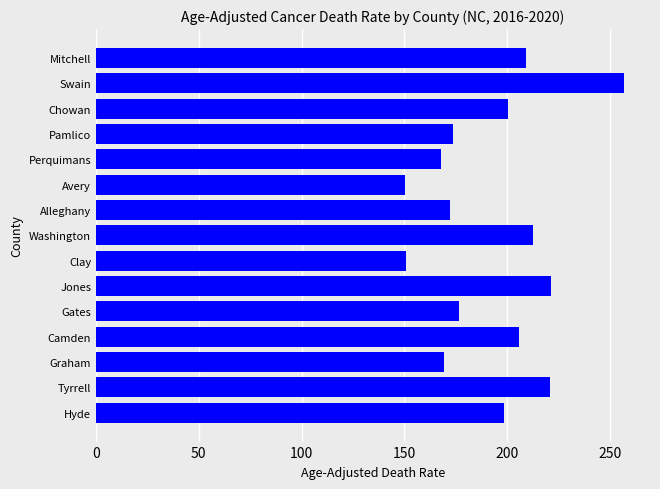

The value at Gates is 176.8. True or false?

True